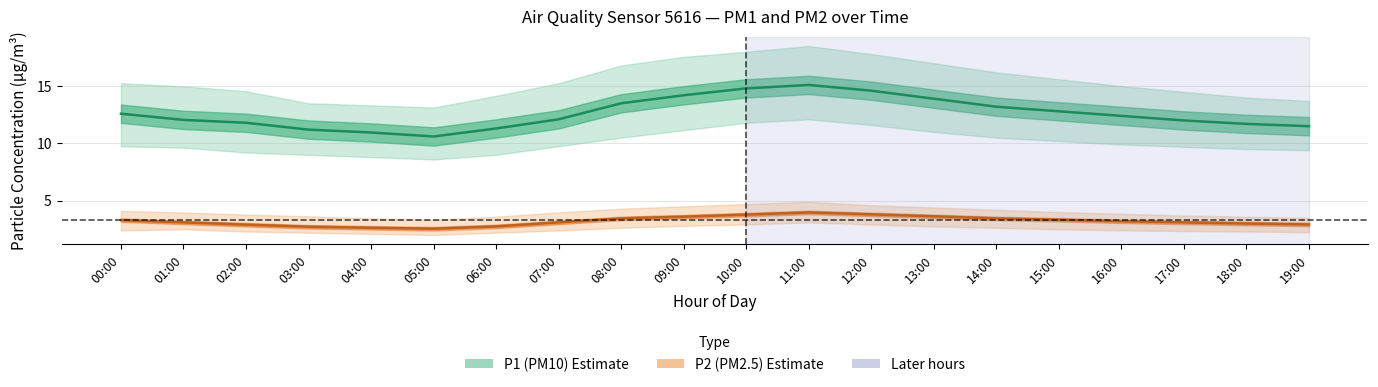

How many values in the P1_upper series are below 15?

9